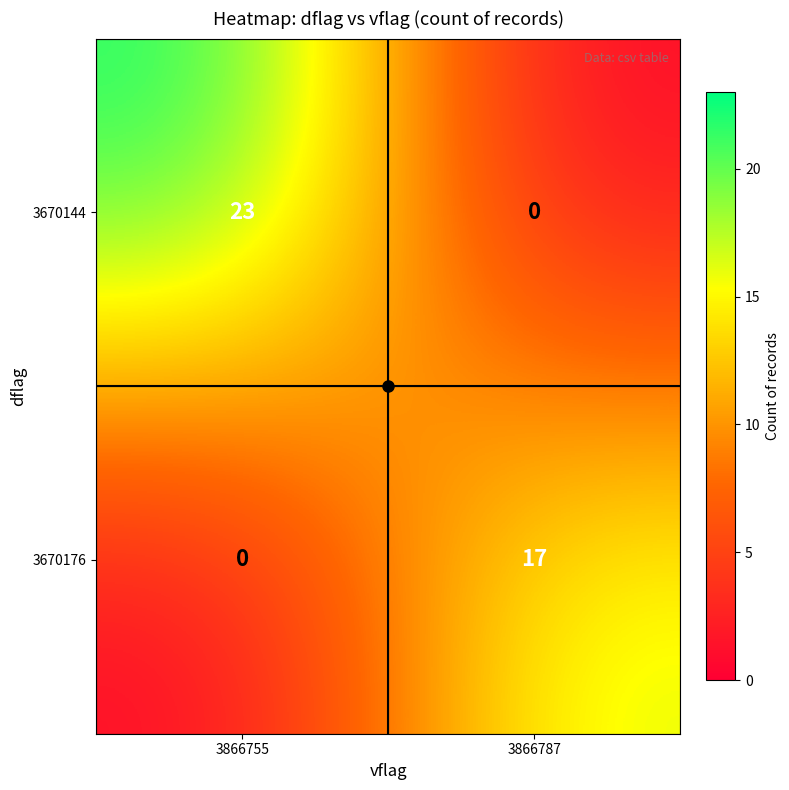

What is the sum of the 3670144 values at 3866787 and 3866755?

23